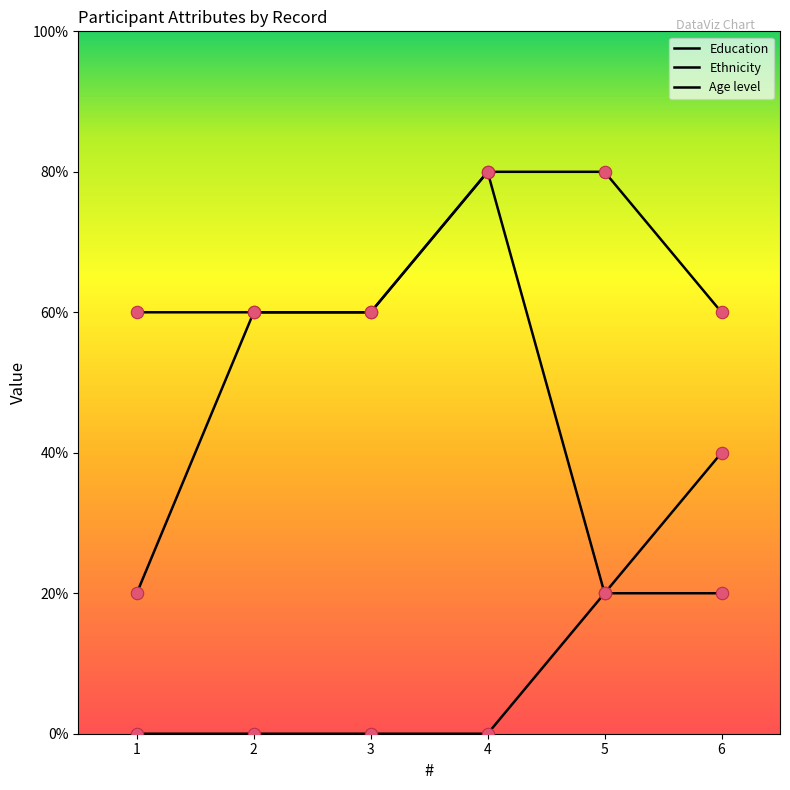

Which series has the largest total across all categories?

Age level